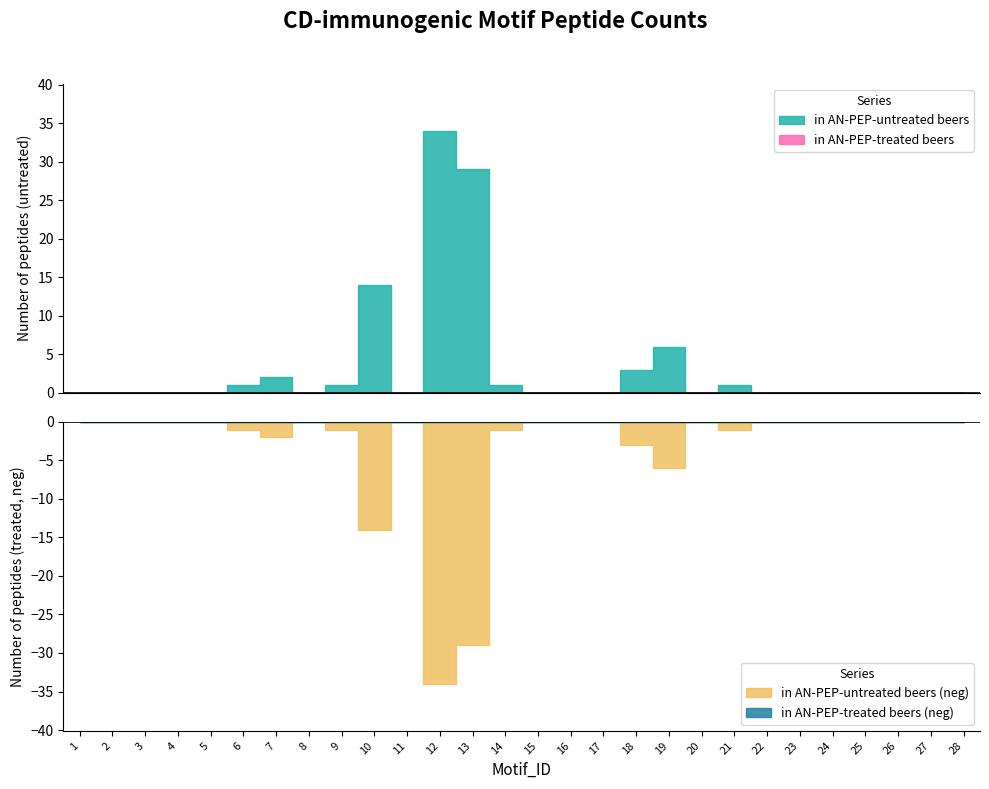

What is the average value of the in AN-PEP-untreated beers series?

3